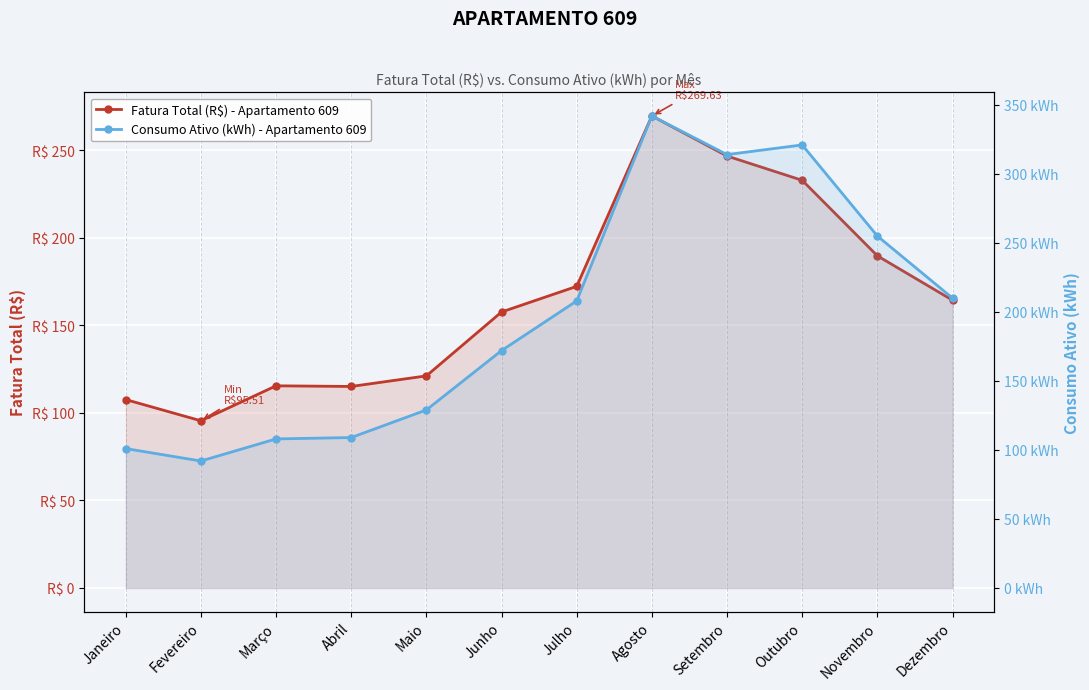

How many interior local peaks does the Consumo Ativo (kWh) - Apartamento 609 series have?

2